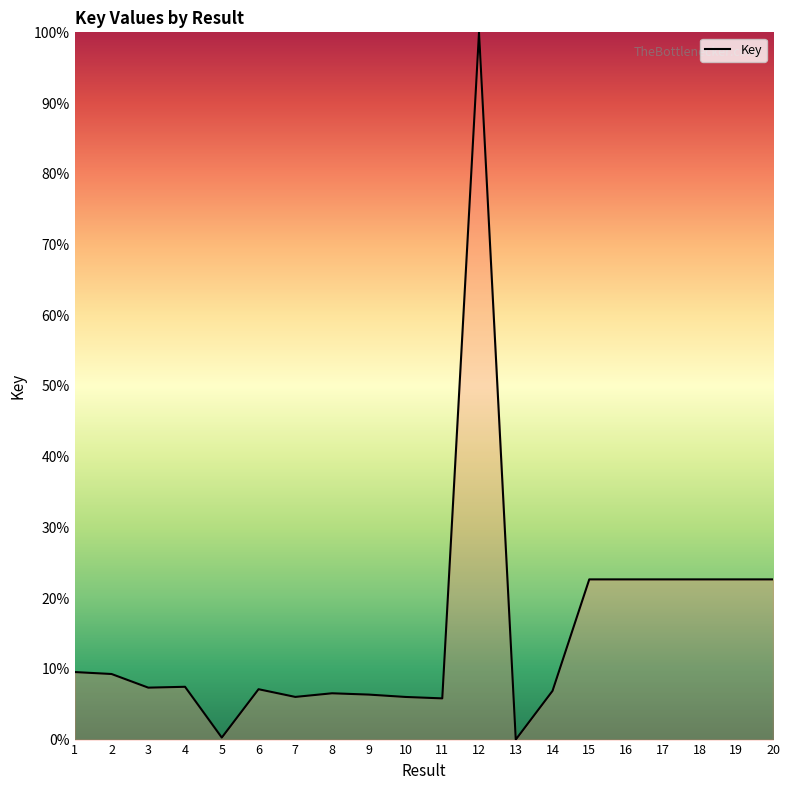

What is the ratio of the value at 7 to the value at 9?

0.9